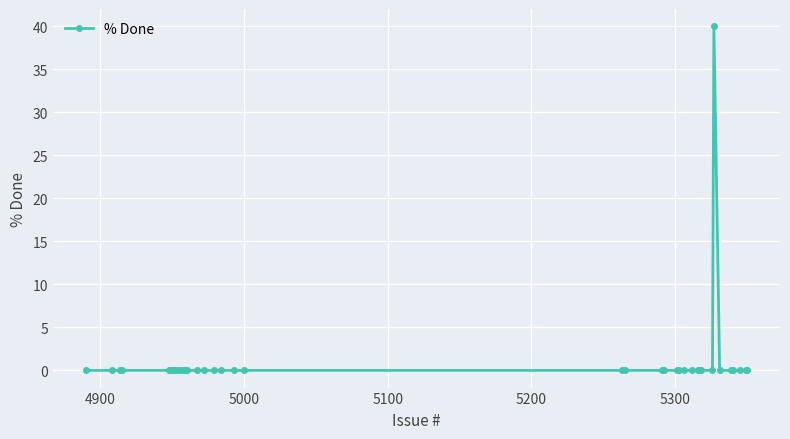

What is the difference between the maximum and minimum values?

40